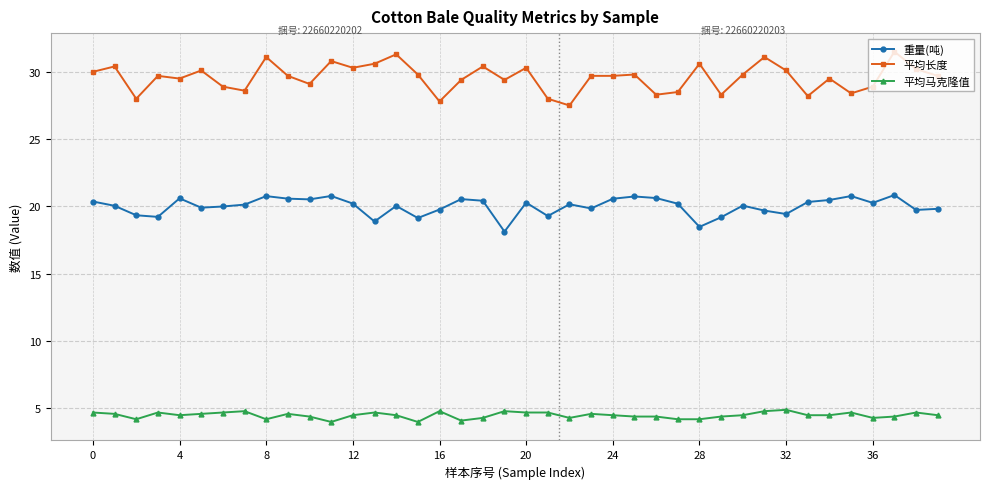

What is the average value of the 平均马克隆值 series?

4.5